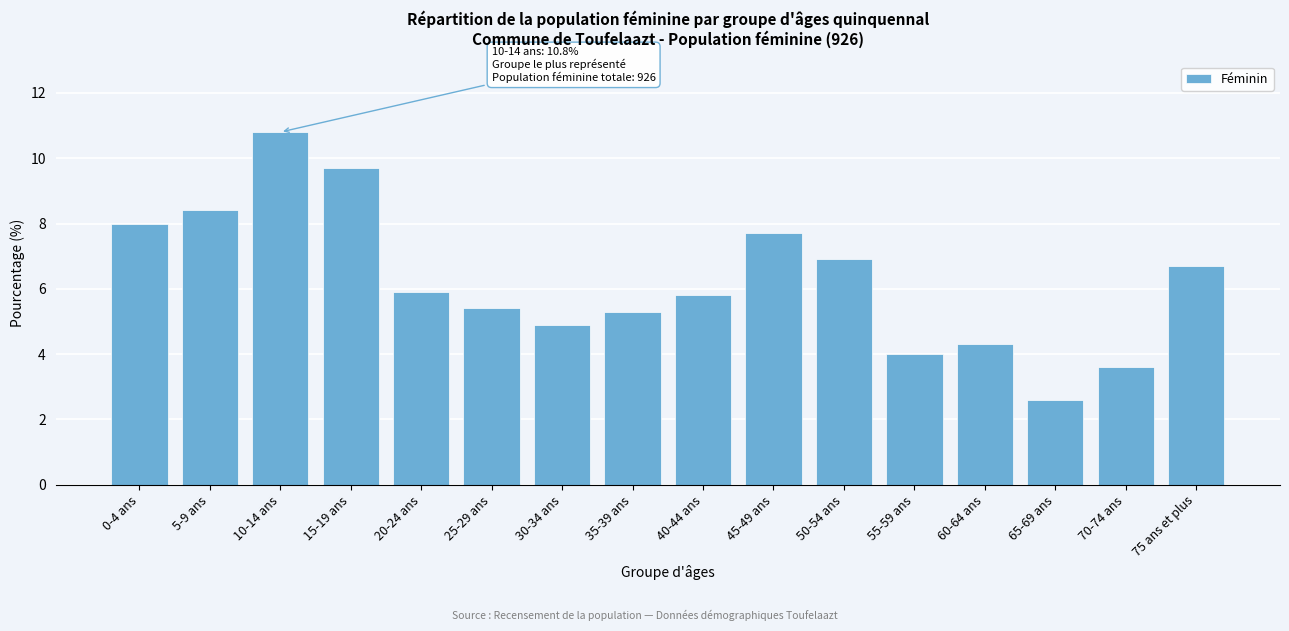

Reading right to left, what are all the values shown in this chart?

6.7	3.6	2.6	4.3	4.0	6.9	7.7	5.8	5.3	4.9	5.4	5.9	9.7	10.8	8.4	8.0